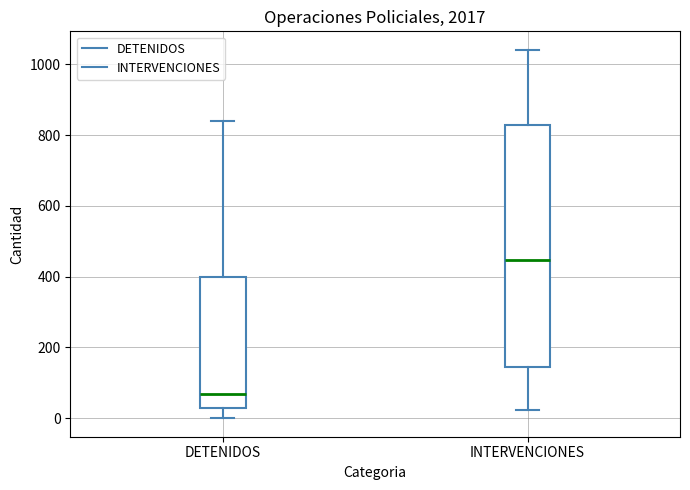

Reading left to right, transcribe this box plot: for each box, give where its median line is, the range the box spans, and where its two whiskers end, as read against the y-axis. The values are not printed on the chart, so give them approximately, as read against the axis.

DETENIDOS: median 60, box 20 to 400, whiskers 0 to 840
INTERVENCIONES: median 440, box 140 to 820, whiskers 20 to 1040